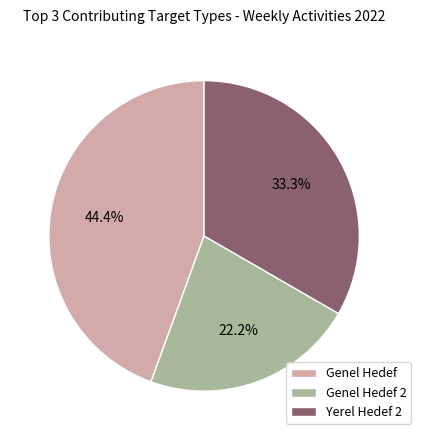

Which category has the smallest portion of the pie?

Genel Hedef 2